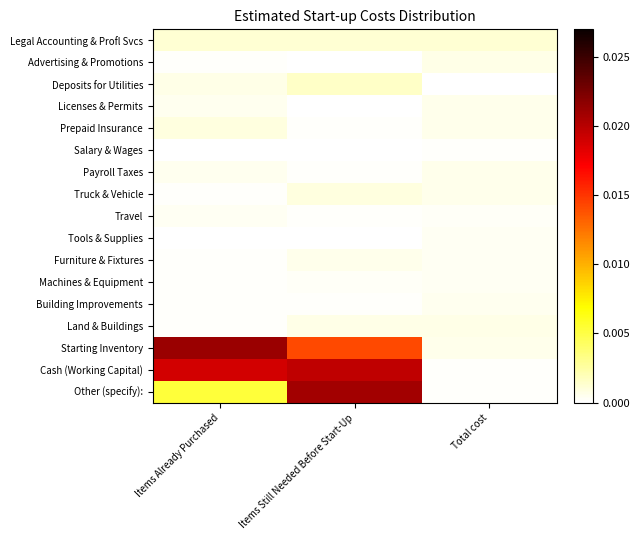

At which category does the chart reach its peak across all series?

Items Already Purchased